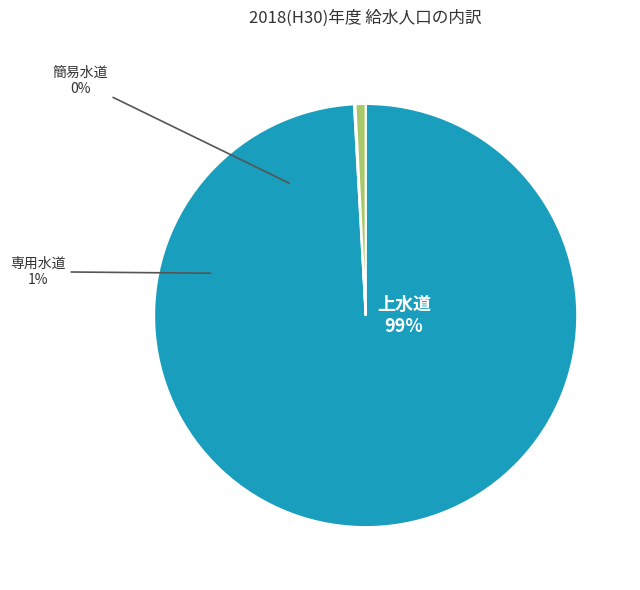

To the nearest percent, what is the average slice percentage?

33%